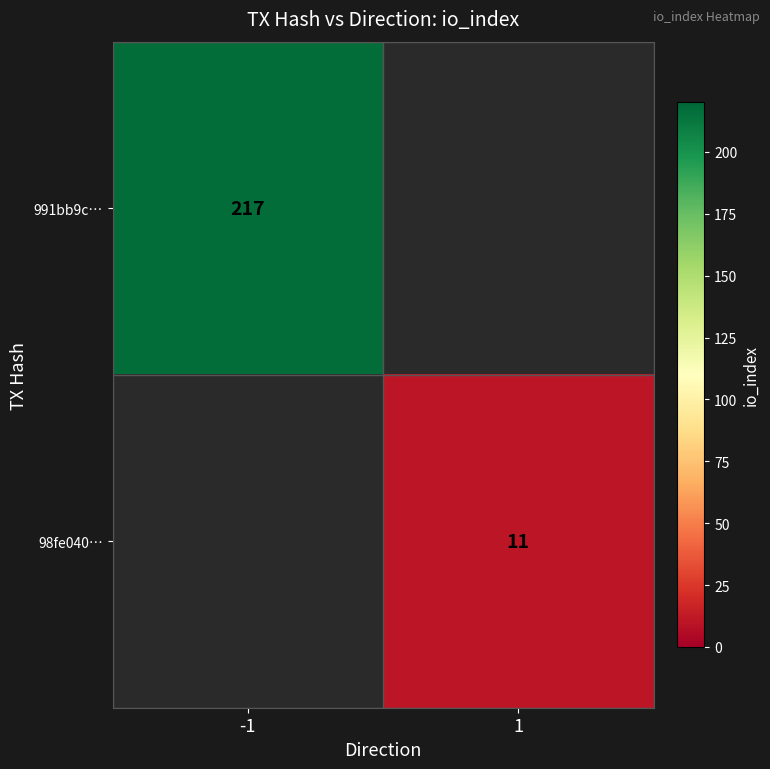

True or false: 98fe040… has a value of 3 at 1.

False